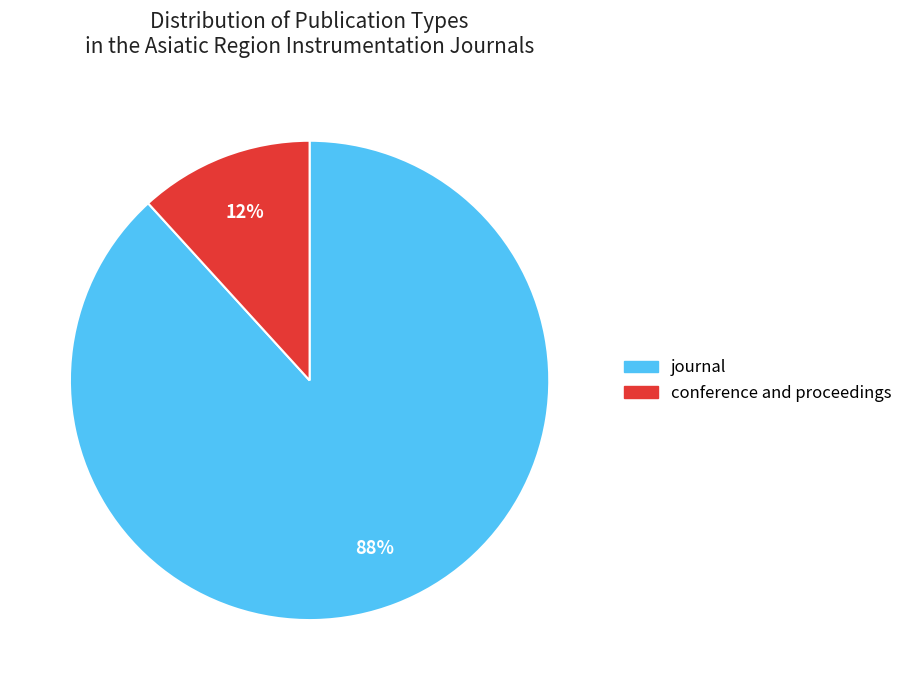

Is conference and proceedings the majority of the pie?

No